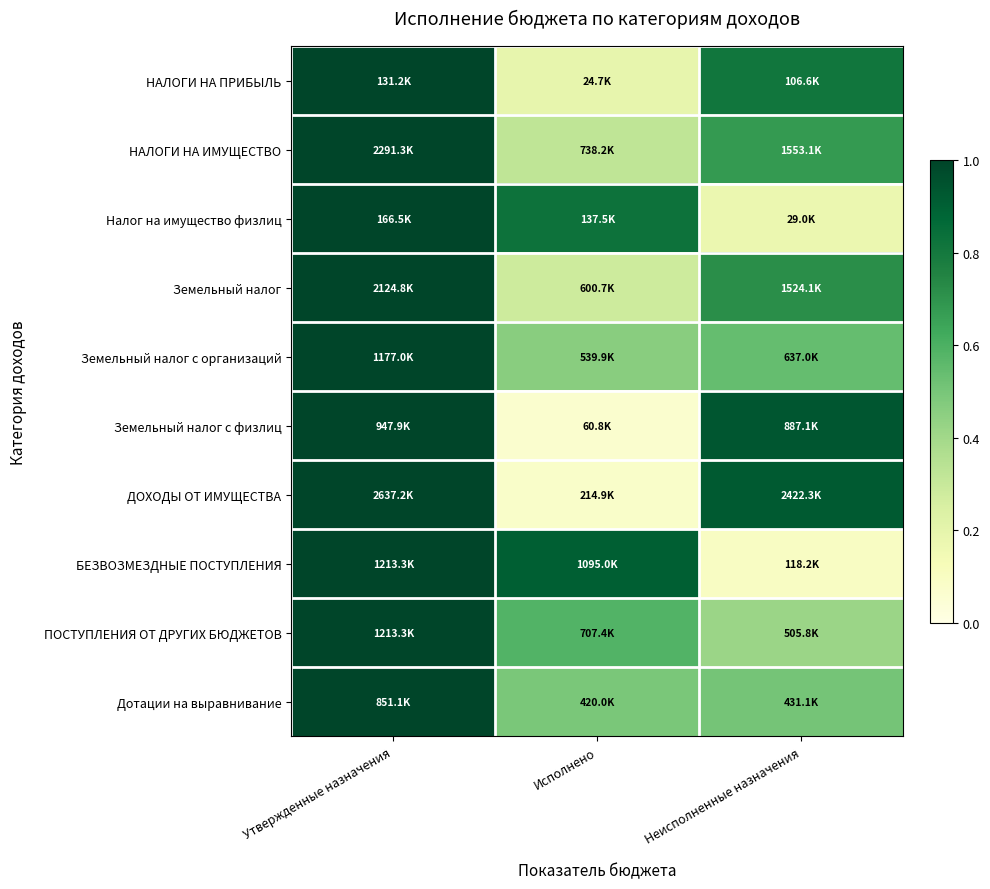

What is the smallest value displayed?

0.1